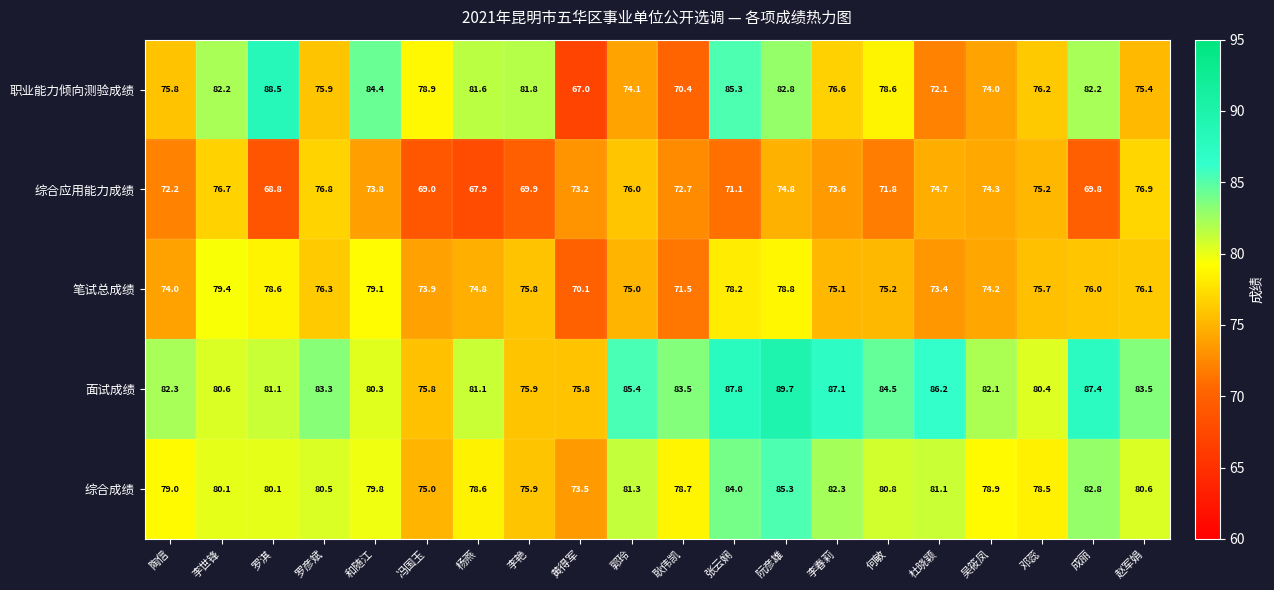

What is the sum of the 笔试总成绩 values at 黄得军 and 和随江?

149.2